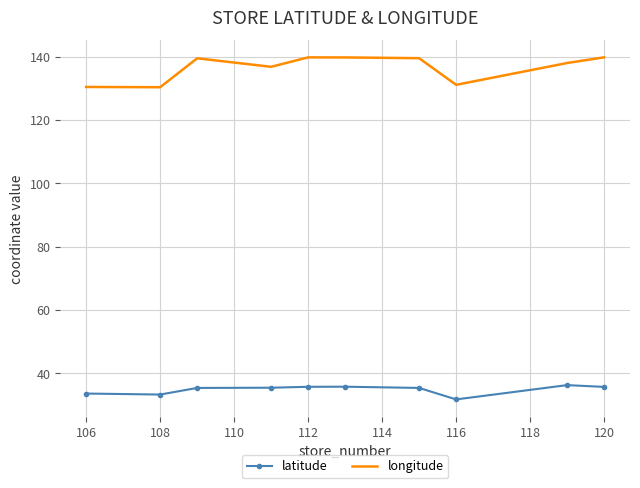

True or false: latitude and longitude intersect in this chart.

False